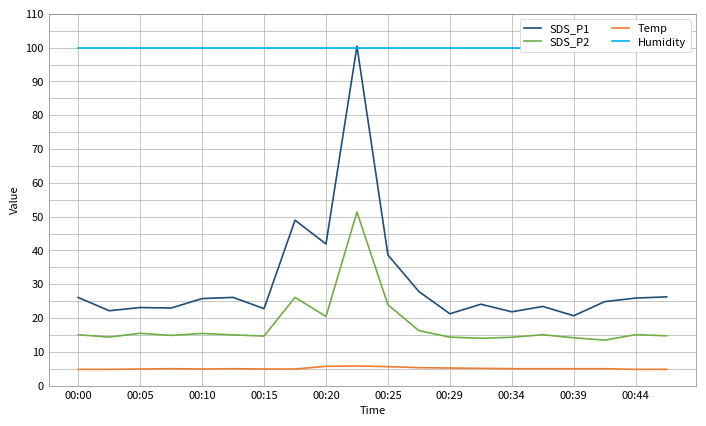

True or false: SDS_P2 and Temp intersect in this chart.

False